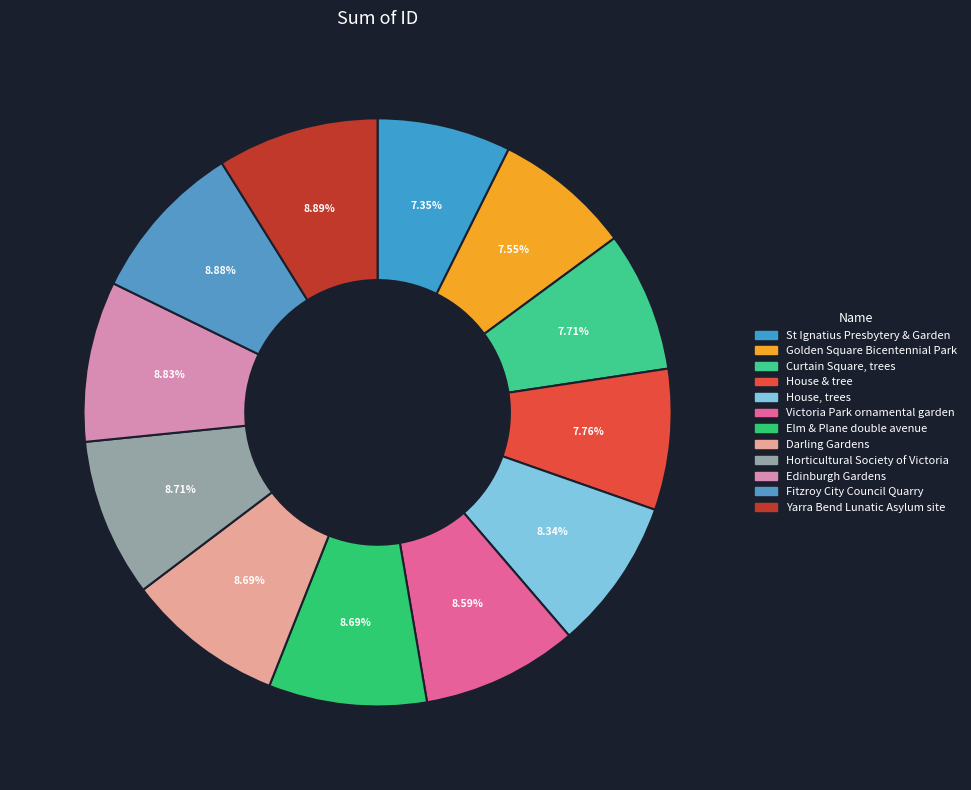

Rank the categories by value from lowest to highest.

St Ignatius Presbytery & Garden, Golden Square Bicentennial Park, Curtain Square, trees, House & tree, House, trees, Victoria Park ornamental garden, Elm & Plane double avenue, Darling Gardens, Horticultural Society of Victoria, Edinburgh Gardens, Fitzroy City Council Quarry, Yarra Bend Lunatic Asylum site